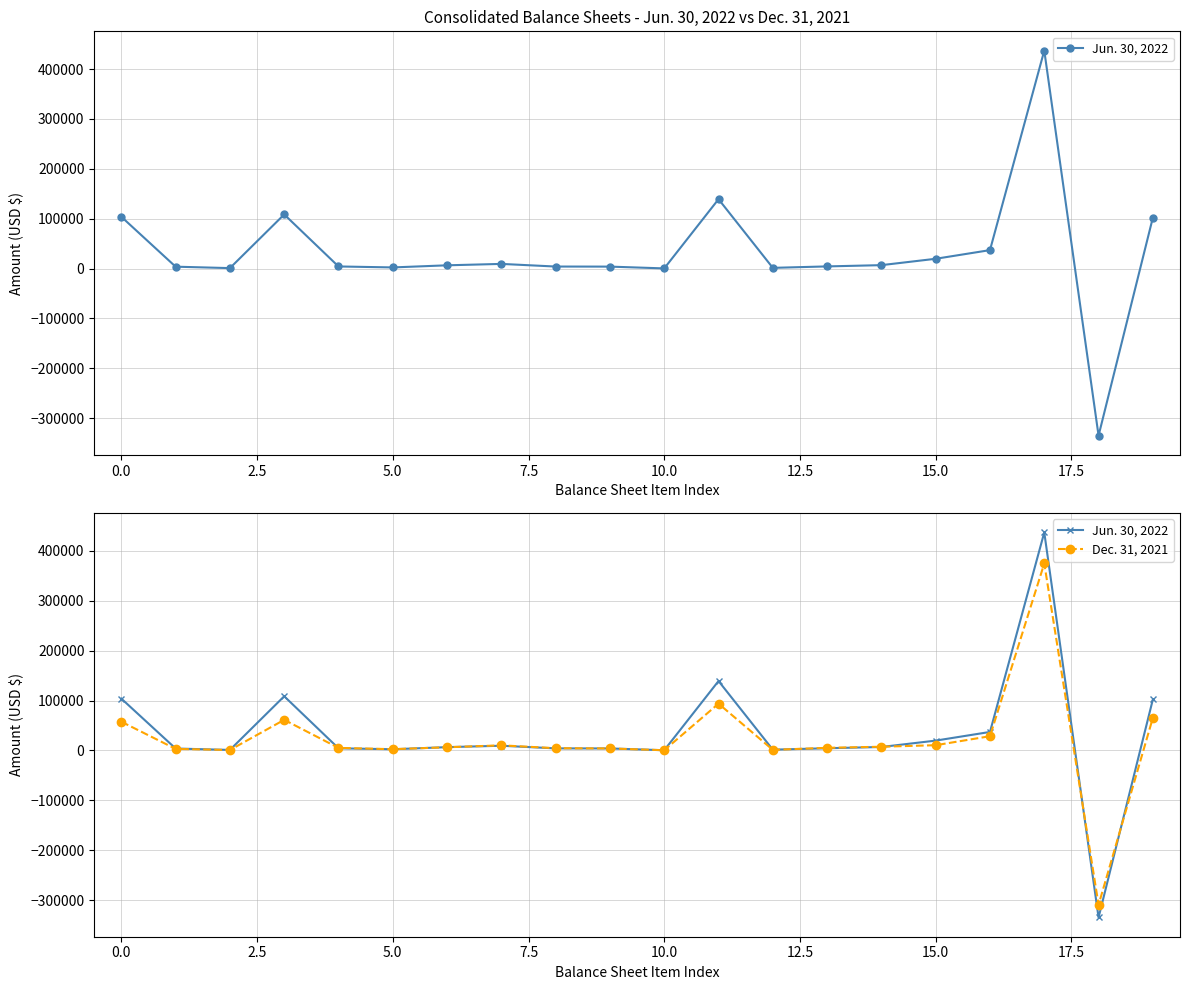

True or false: Dec. 31, 2021 has a value of 3183 at 12.5.

False